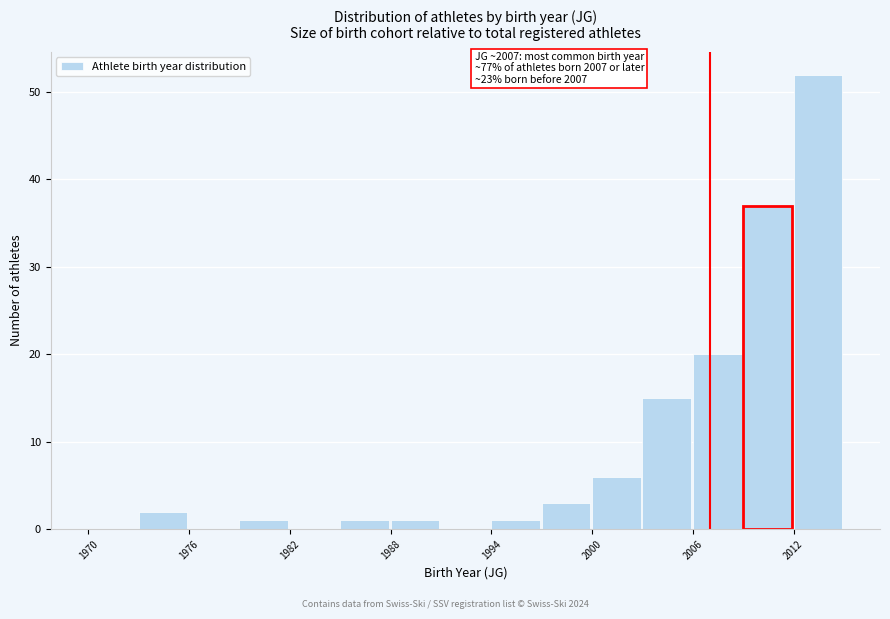

Read against the x-axis, roughly where is the centre of the tallest bar?

2013